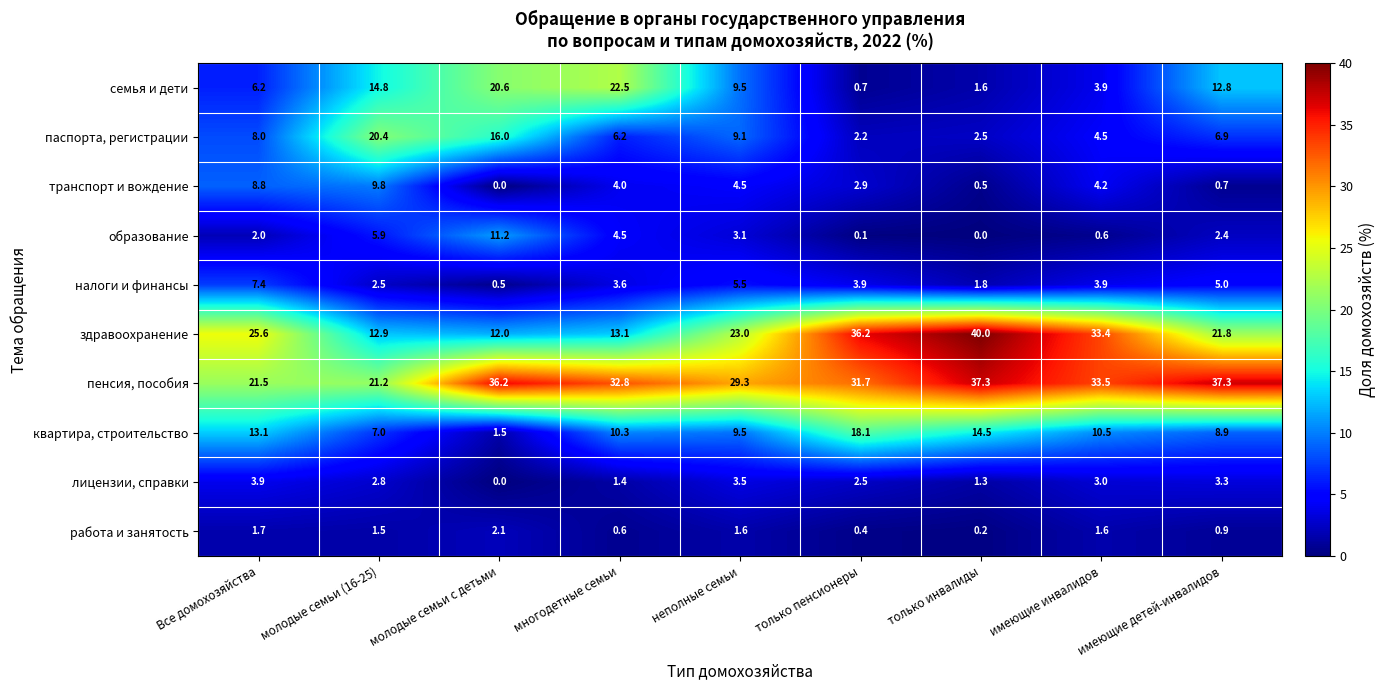

Which series changed the most between имеющие инвалидов and имеющие детей-инвалидов?

здравоохранение